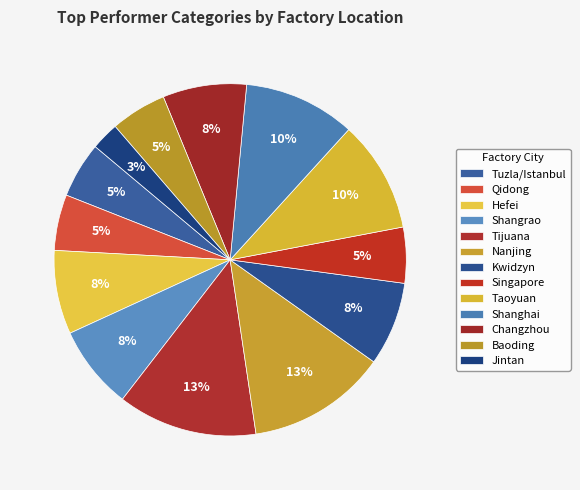

Is there any slice that represents more than half of the pie?

No